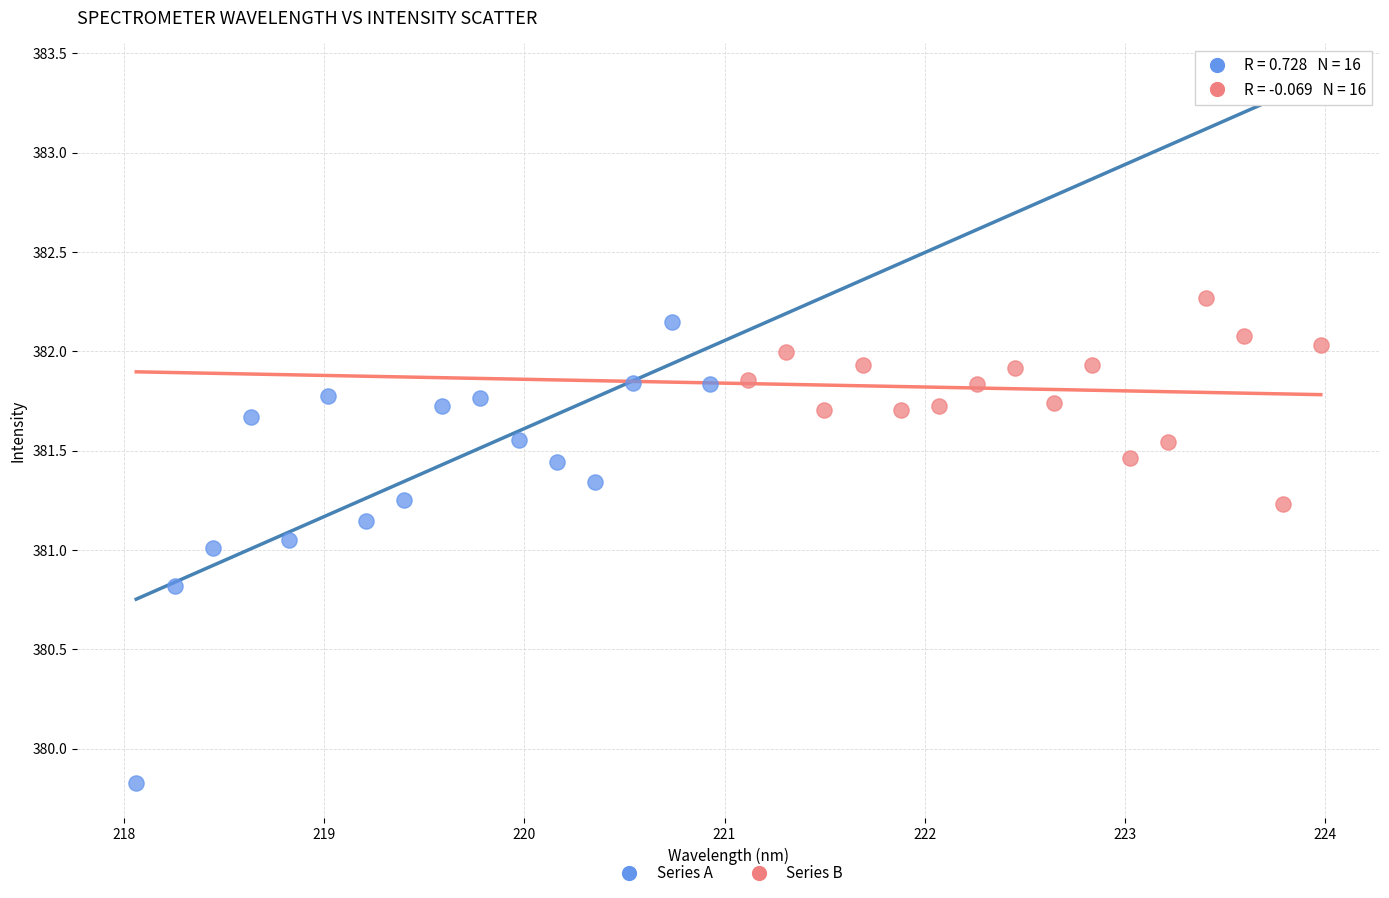

Which series reaches the minimum Y coordinate?

Series A